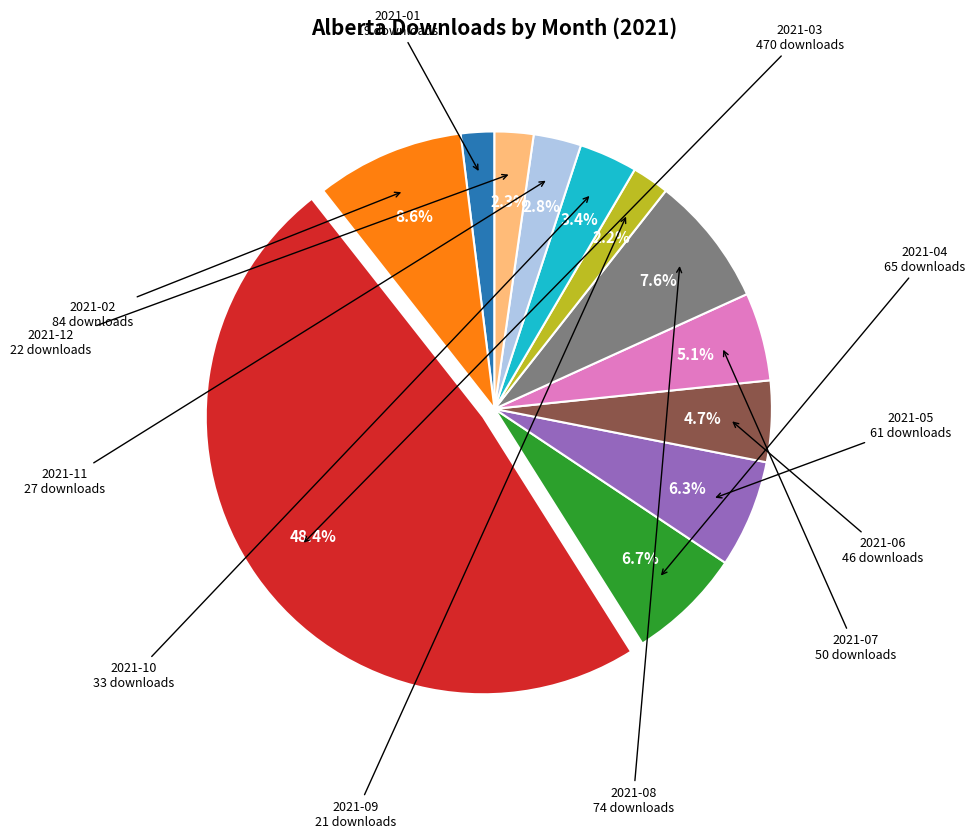

Does any single category account for the majority?

No